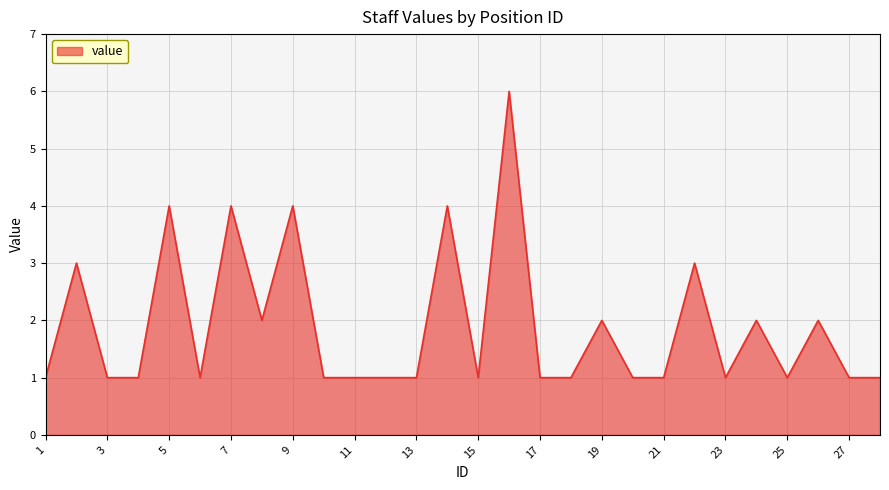

What is the difference between the maximum and minimum values?

5